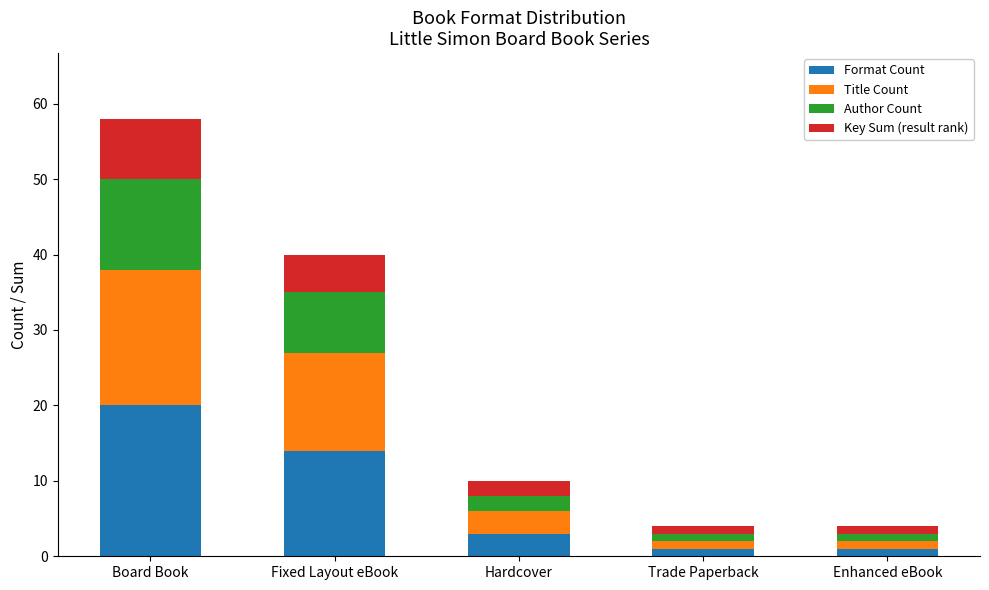

At which category is the sum across all series the highest?

Board Book